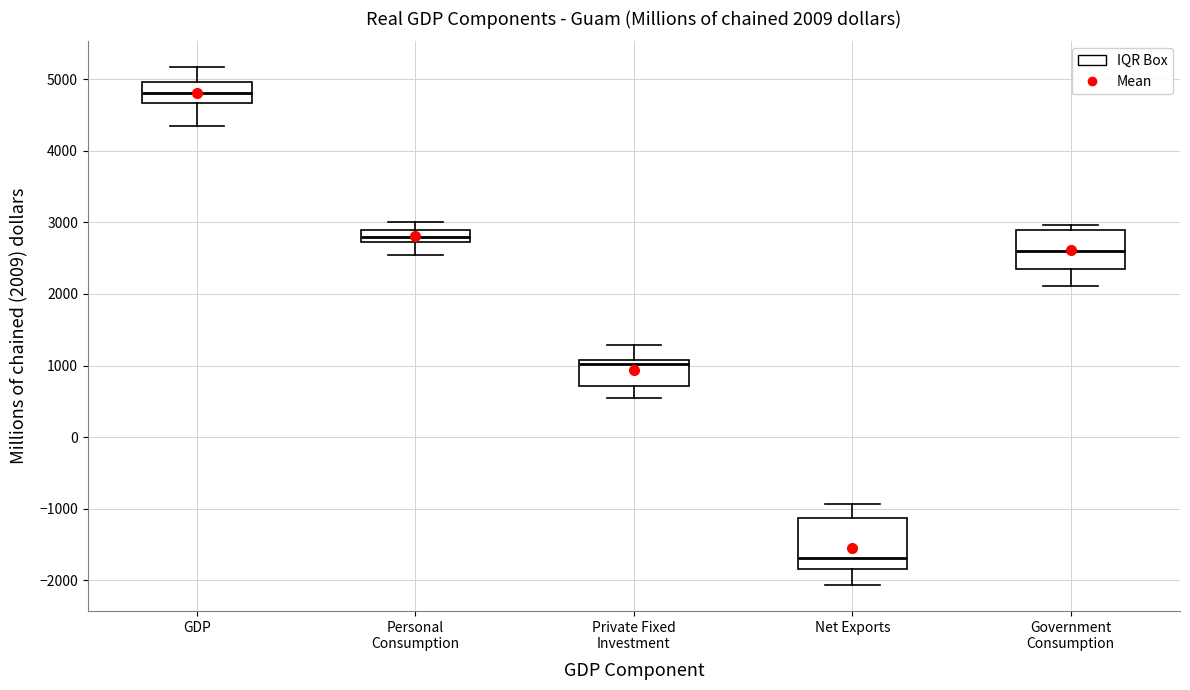

Comparing the boxes themselves (not the whiskers), which one is the tallest?

Net Exports